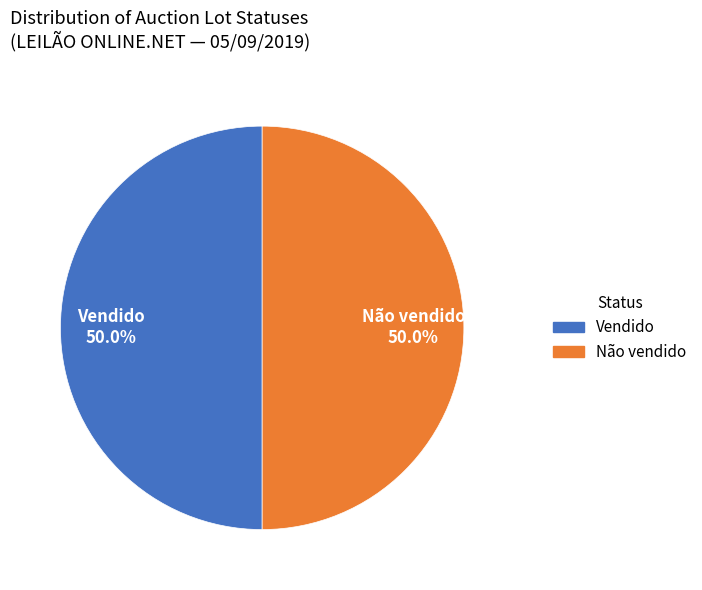

How many slices are in this pie chart?

2